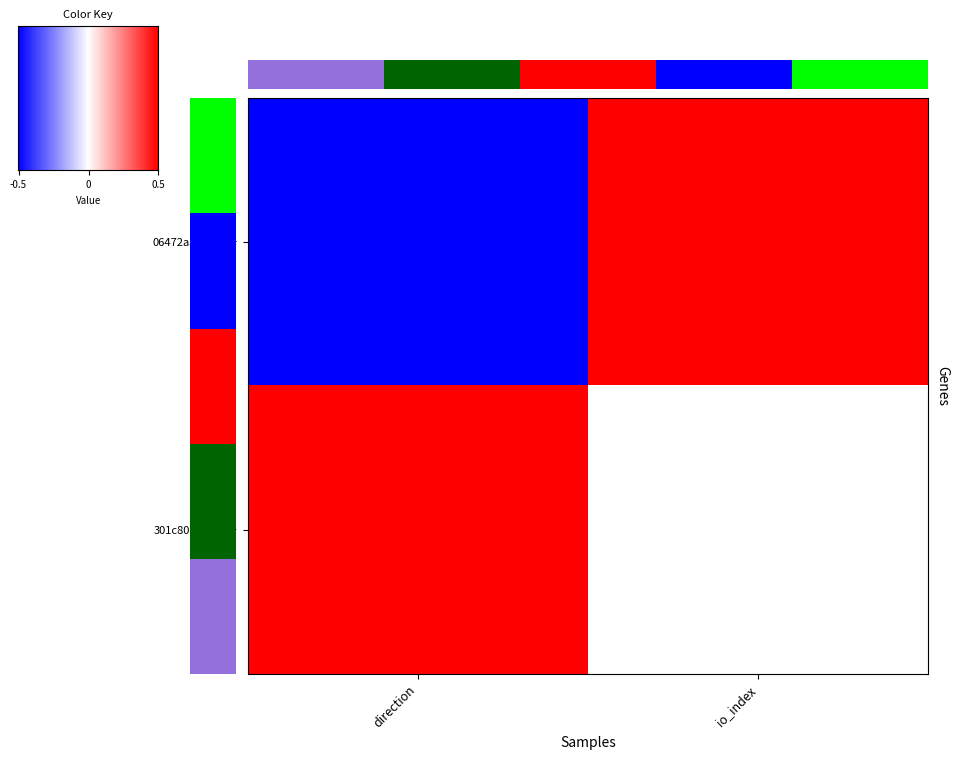

At which category is the sum across all series the highest?

1